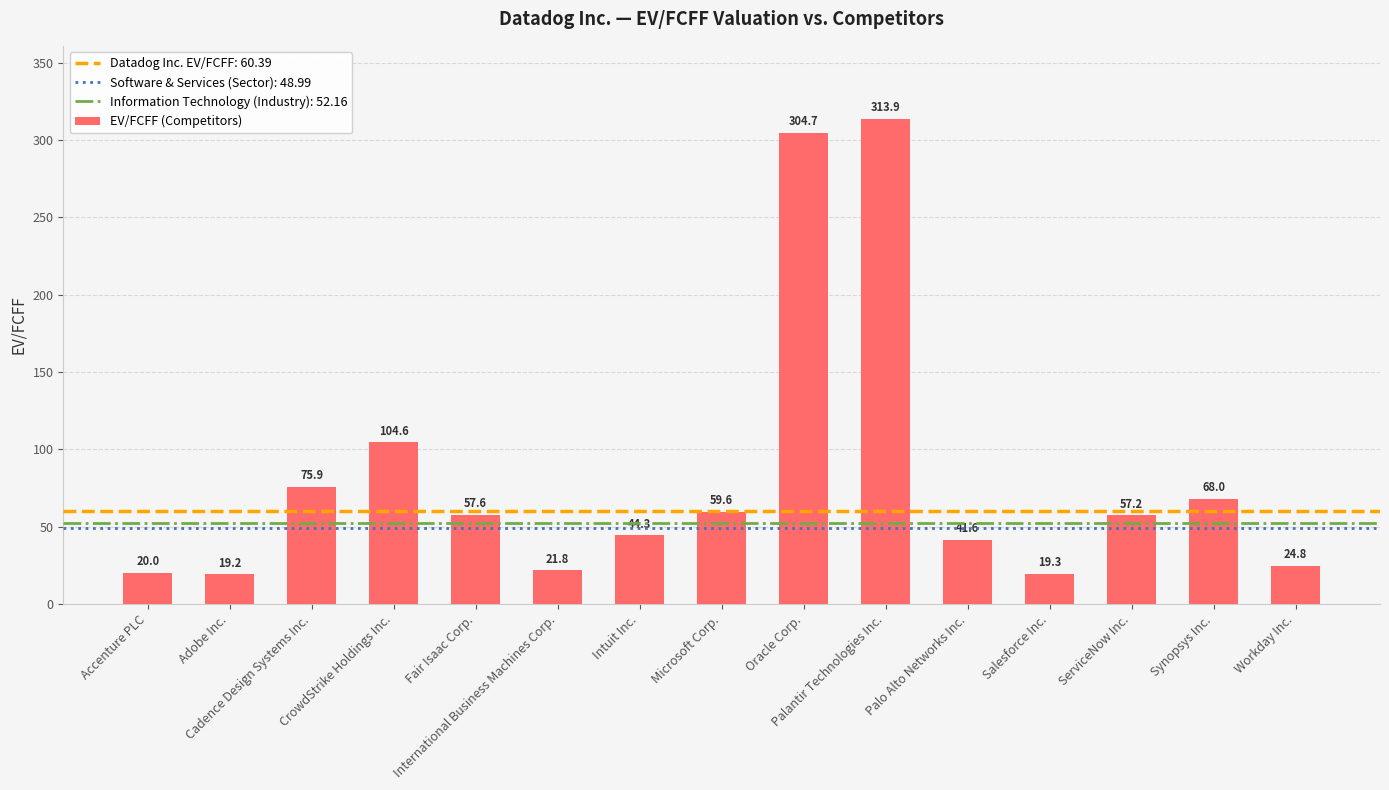

Is it true that the value at Accenture PLC is 20.0?

True